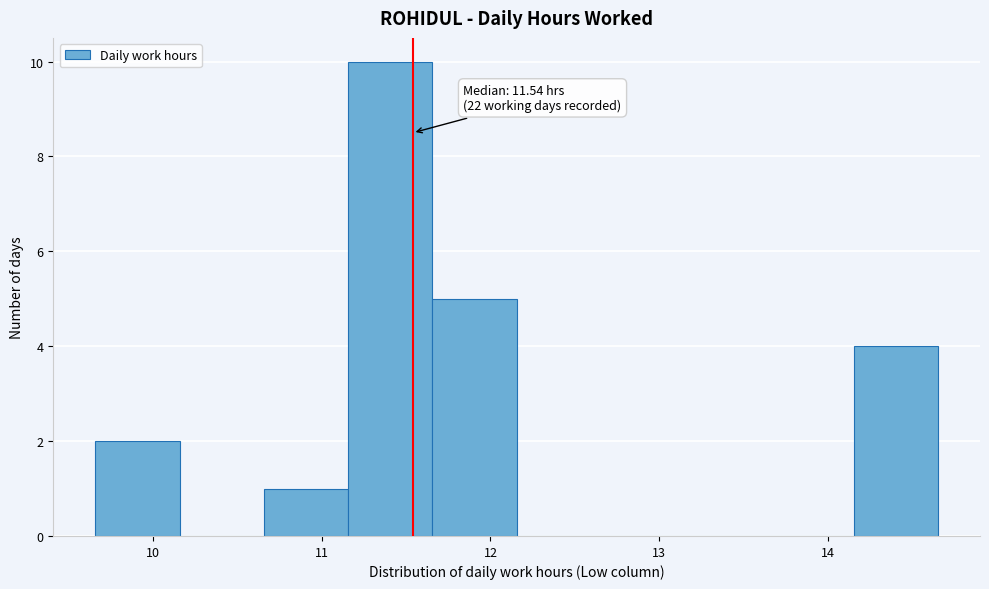

Over which range of the x-axis is the bar tallest?

11.2 to 11.7